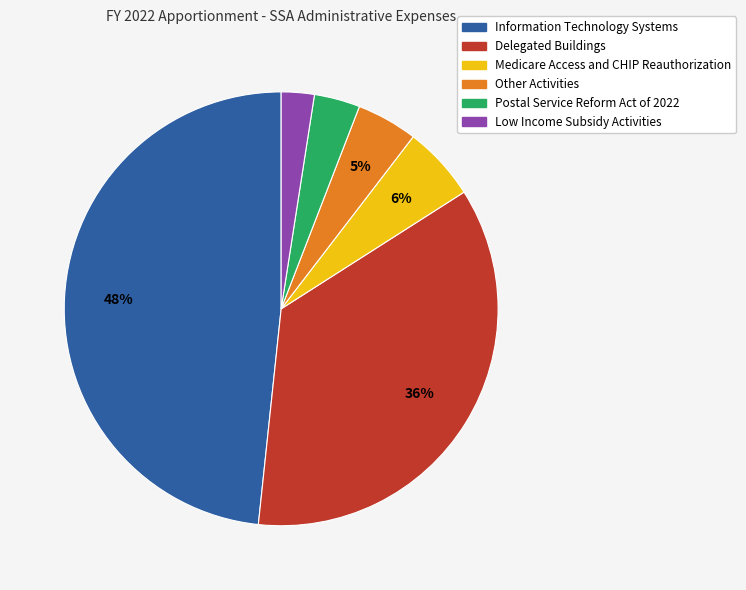

Do Postal Service Reform Act of 2022 and Low Income Subsidy Activities together represent more than half of the pie?

No